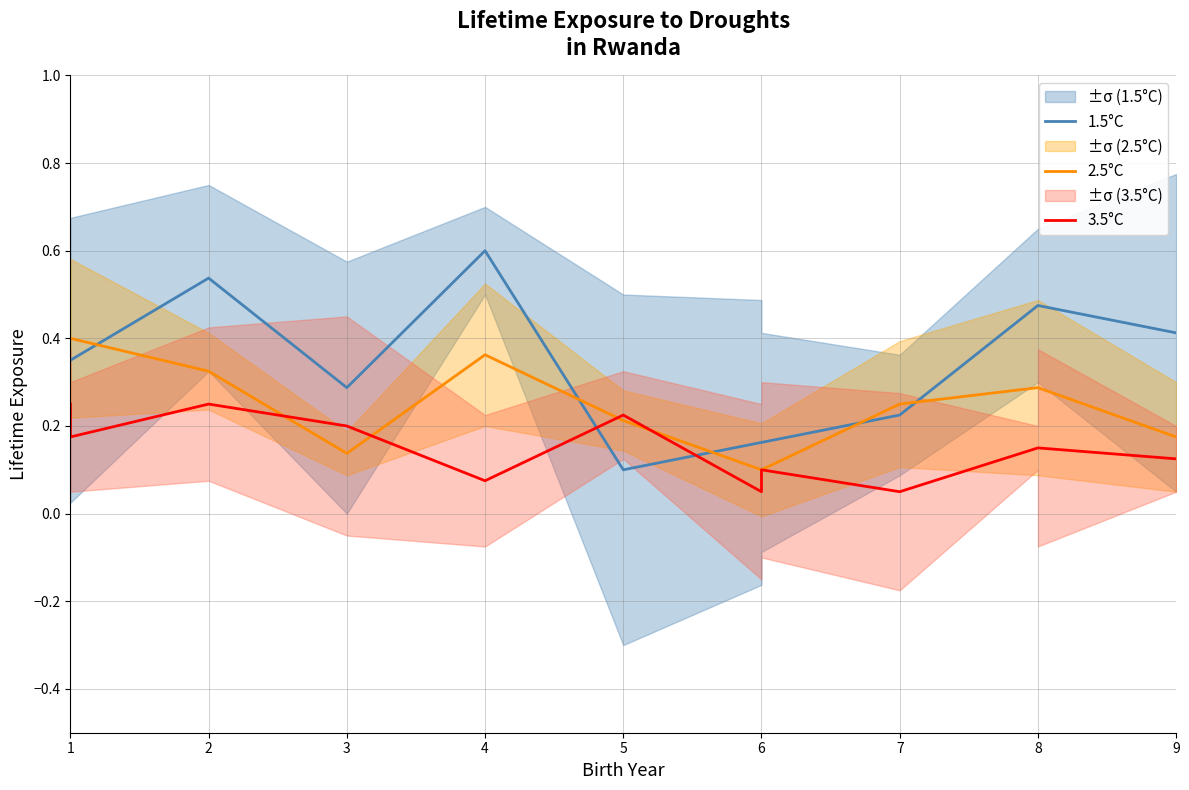

What is the value of the 3.5°C point at the 8th from the left?

0.1